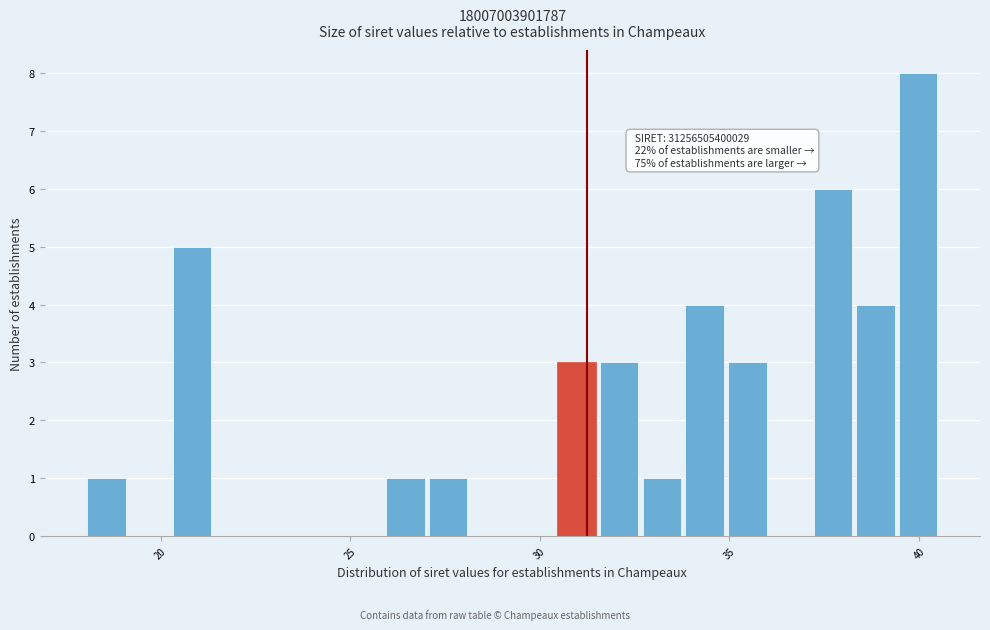

Read against the x-axis, roughly where is the centre of the tallest bar?

40.0